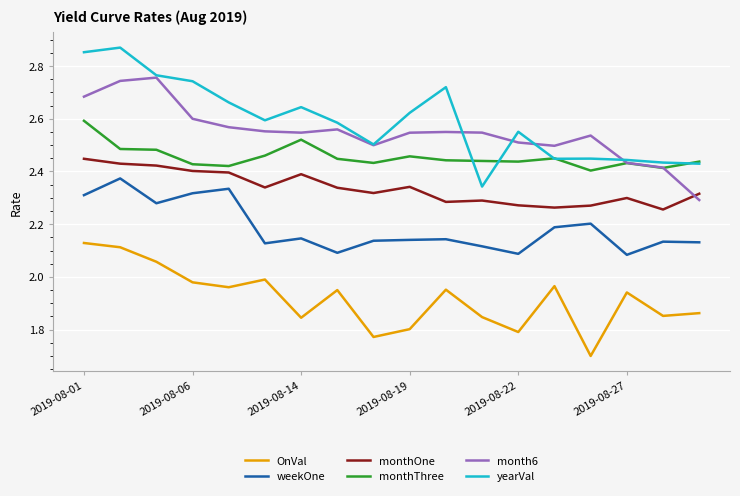

What are all the series names shown in the legend?

OnVal, weekOne, monthOne, monthThree, month6, yearVal